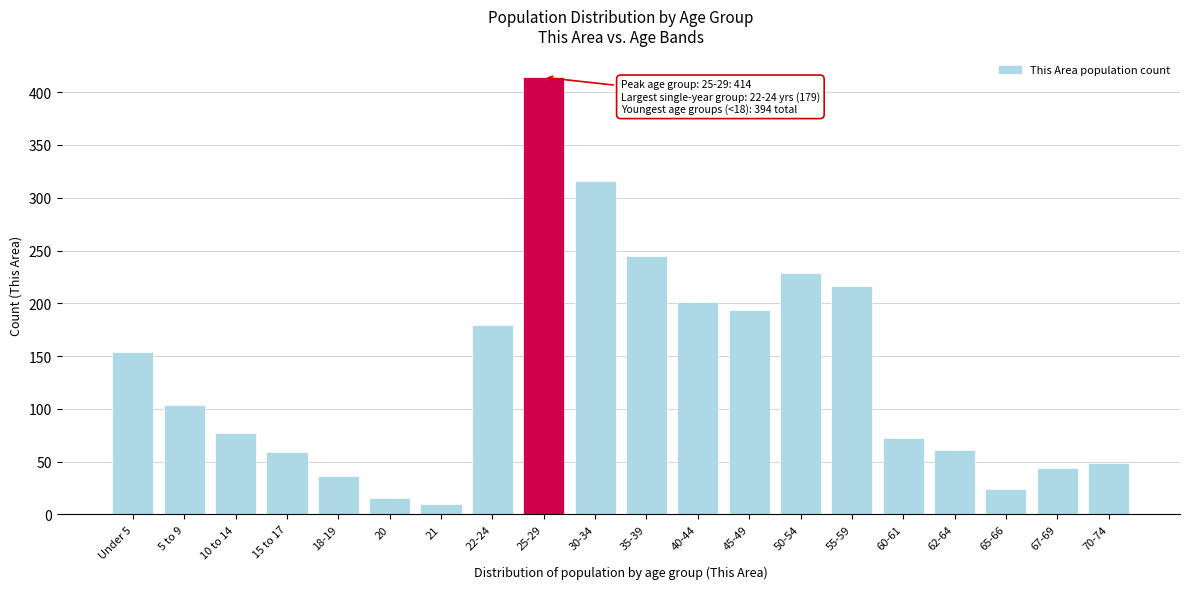

Reading left to right, list all the values displayed in this chart.

Under 5=154	5 to 9=104	10 to 14=77	15 to 17=59	18-19=36	20=16	21=10	22-24=179	25-29=414	30-34=316	35-39=245	40-44=201	45-49=194	50-54=229	55-59=216	60-61=72	62-64=61	65-66=24	67-69=44	70-74=49